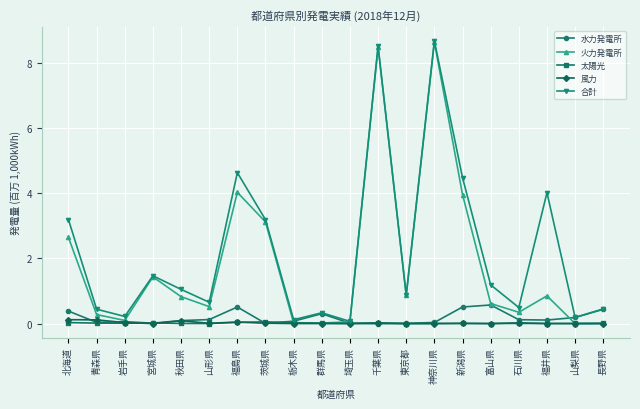

Is the value of 合計 at 岩手県 greater than the value of 太陽光 at 東京都?

Yes